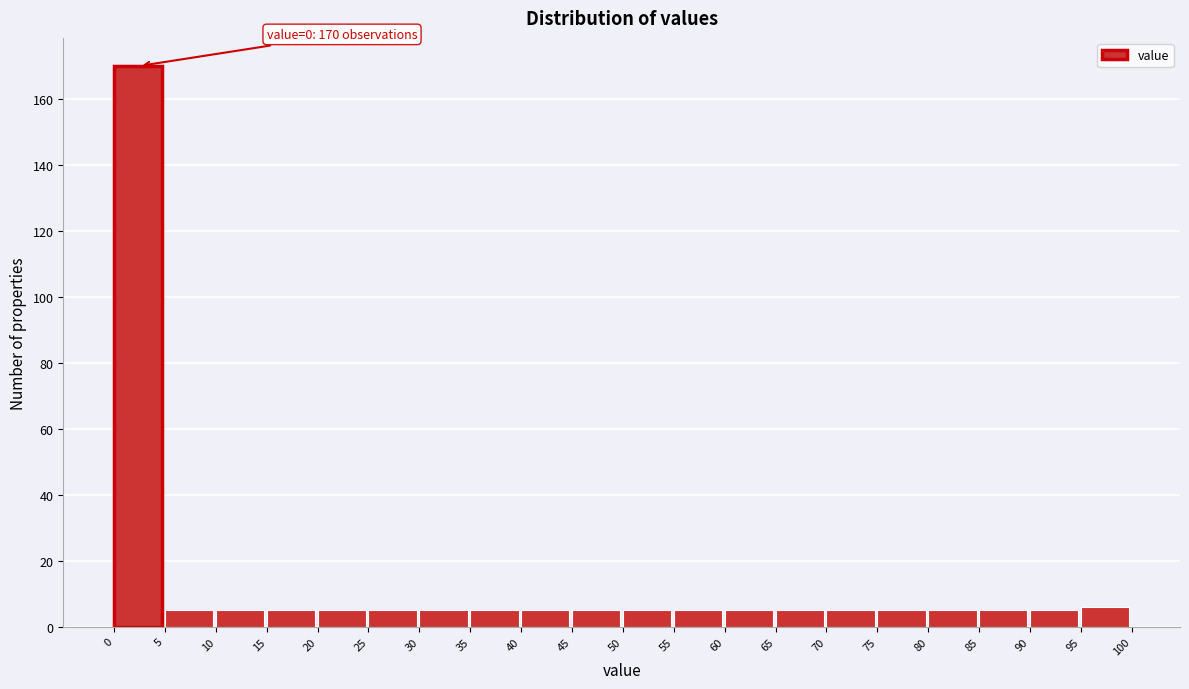

Which range on the x-axis has the tallest bar?

0 to 5